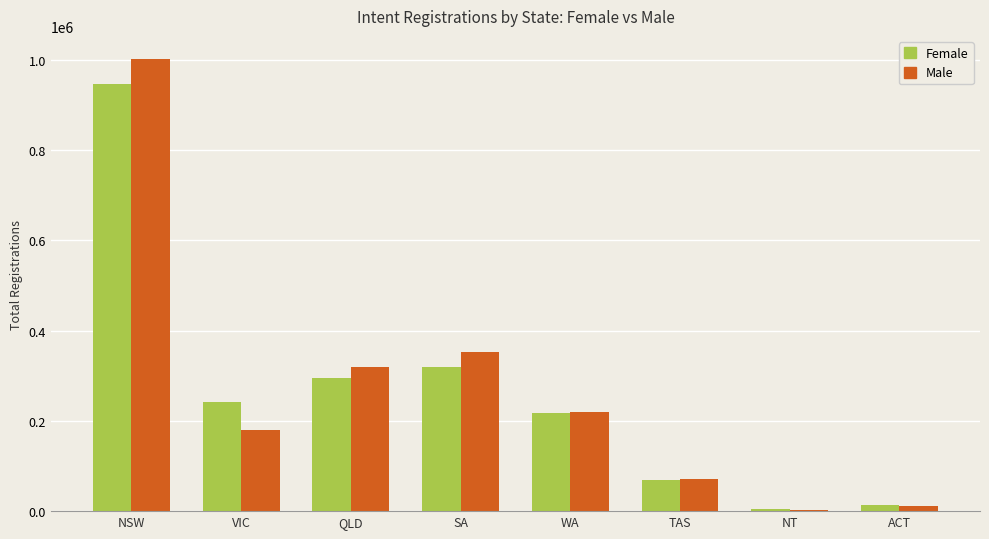

Rank the series by their maximum value, from highest to lowest.

Male, Female